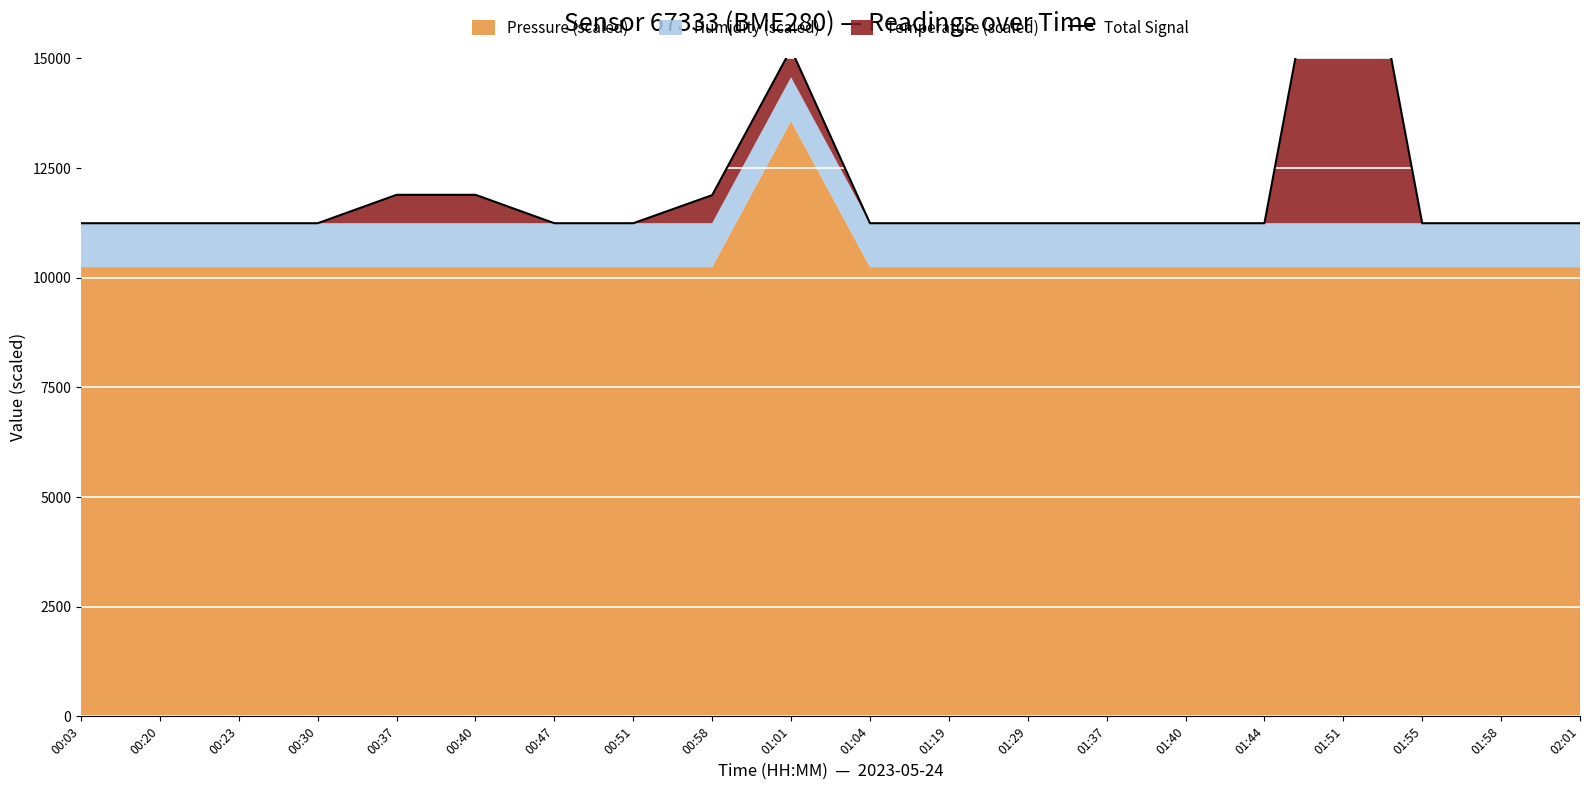

What is the value of the 12th point from the left?

11241.3